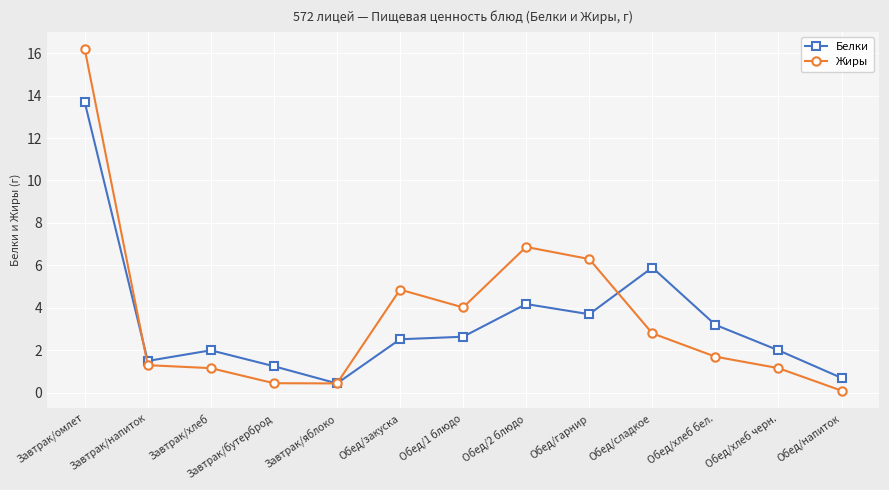

True or false: Белки has a value of 0.7 at Обед/напиток.

True